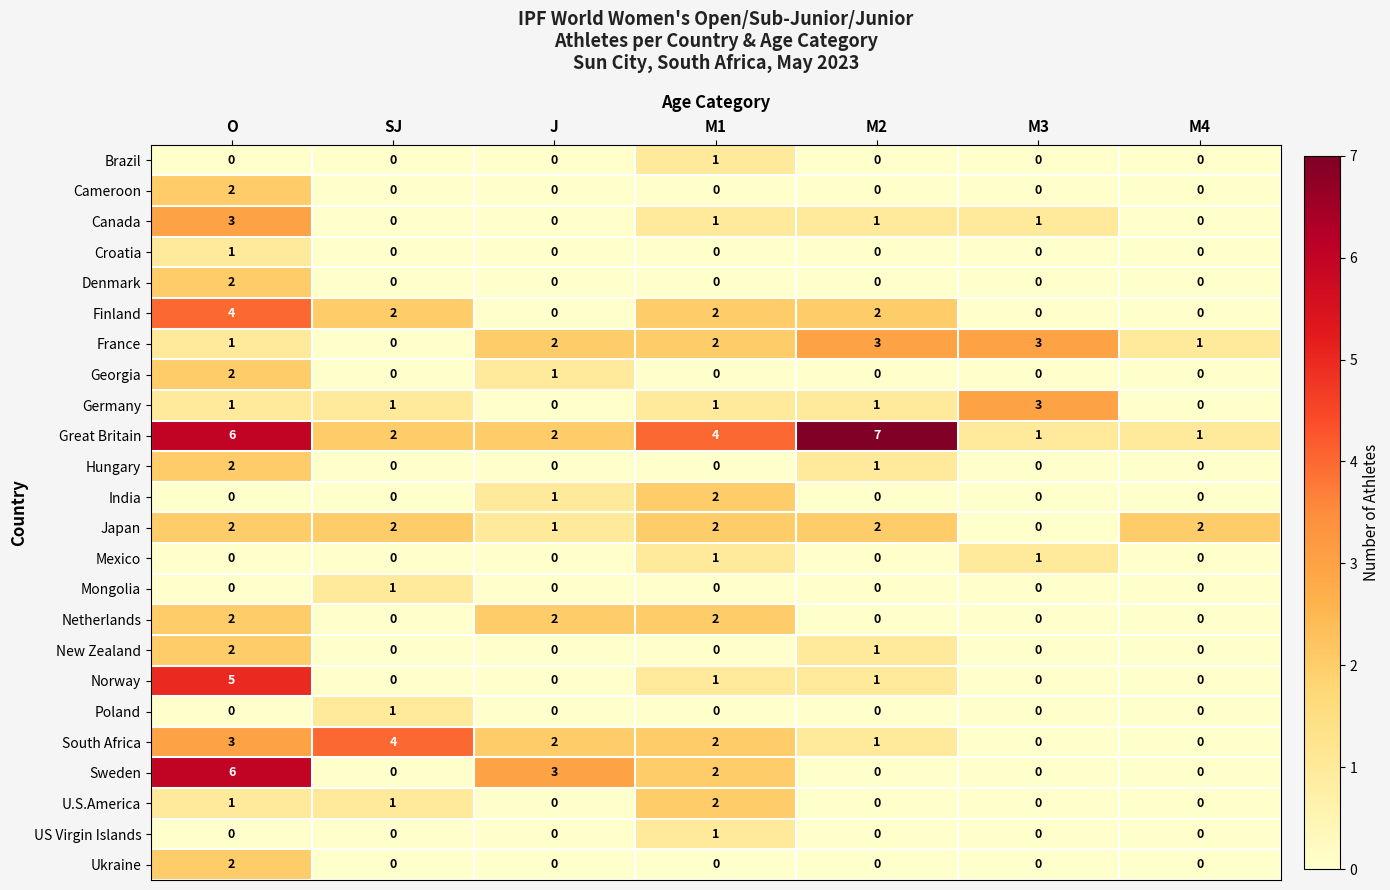

Is it true that U.S.America equals 1 at M1?

False